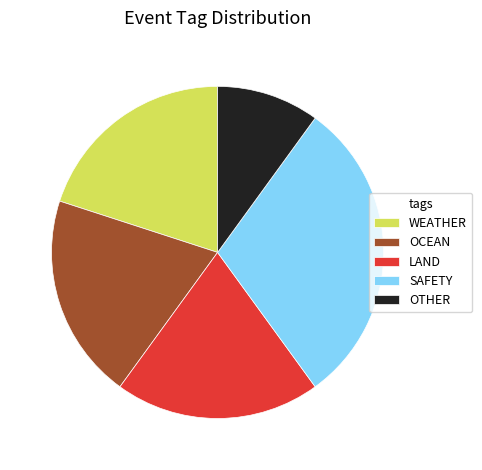

Is it true that WEATHER is 20% of the pie?

True